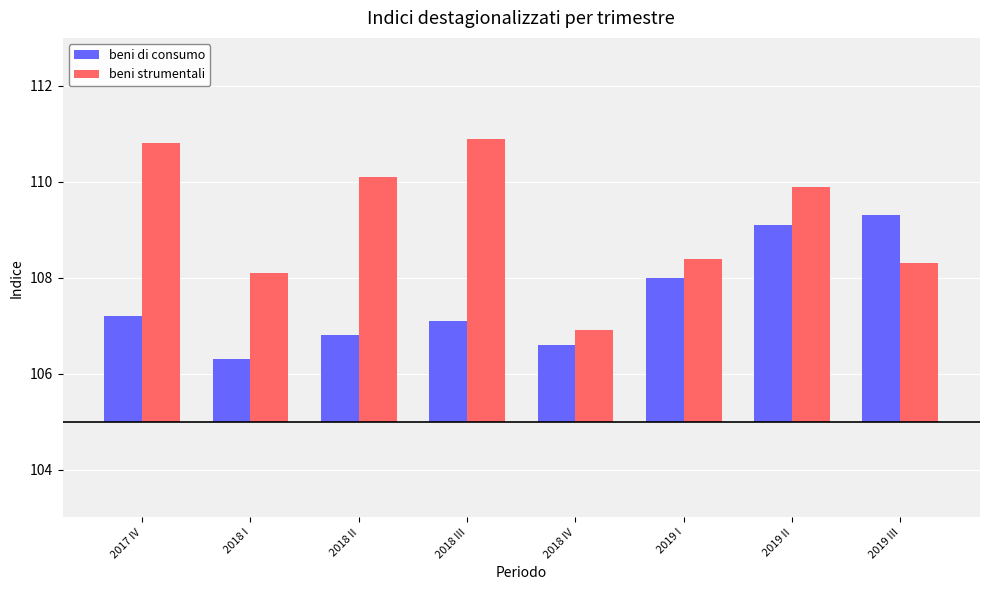

At which category does the chart reach its peak across all series?

2018 III